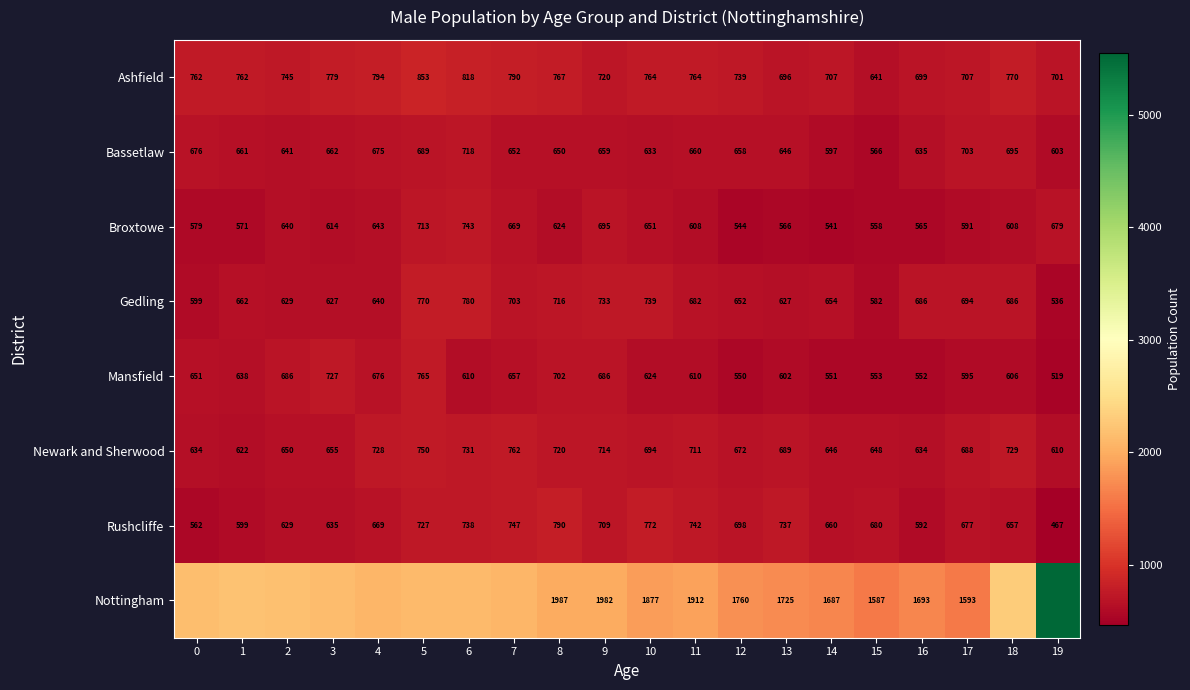

What is the minimum value for Rushcliffe?

467